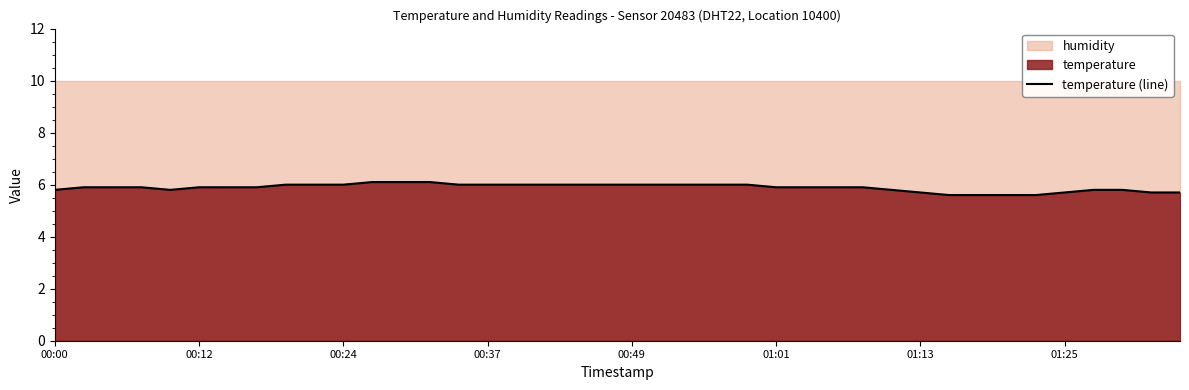

How many values are between 5 and 6?

37